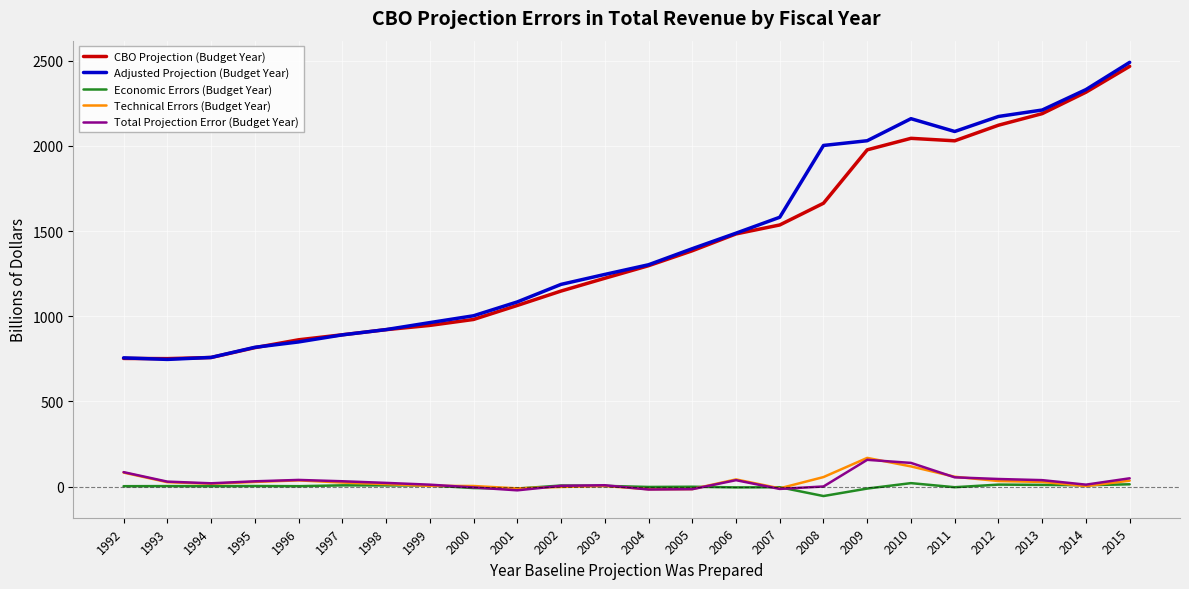

True or false: CBO Projection (Budget Year) and Total Projection Error (Budget Year) cross at least once.

False